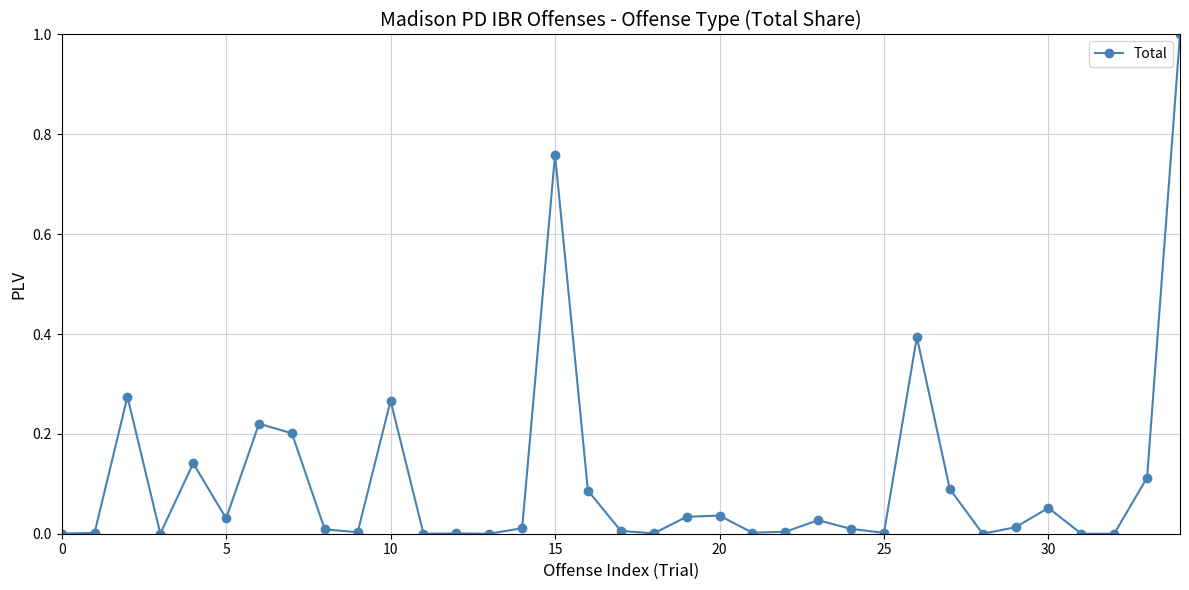

What is the greatest value displayed?

1.0